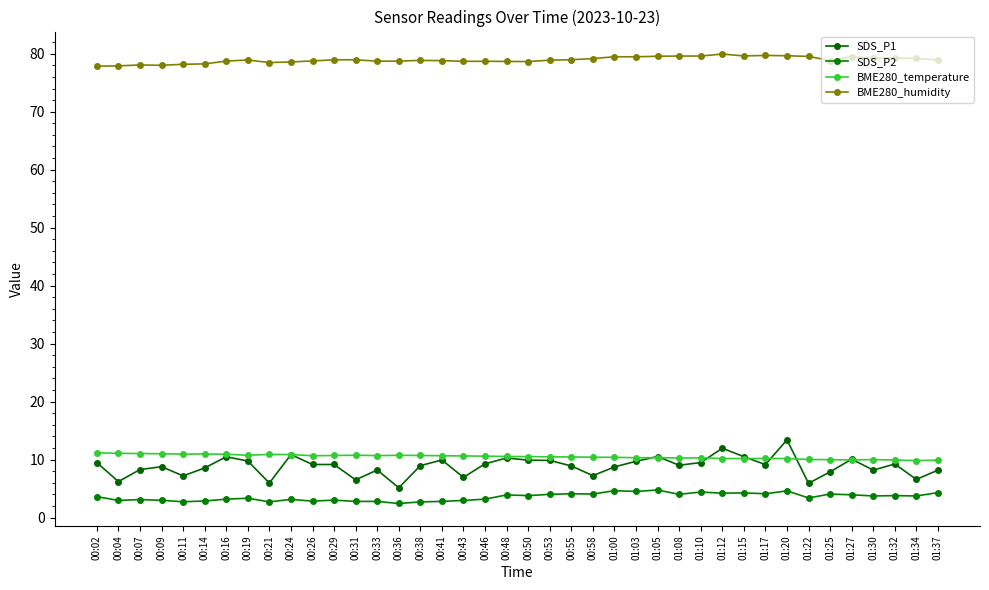

What are all the series names shown in the legend?

SDS_P1, SDS_P2, BME280_temperature, BME280_humidity